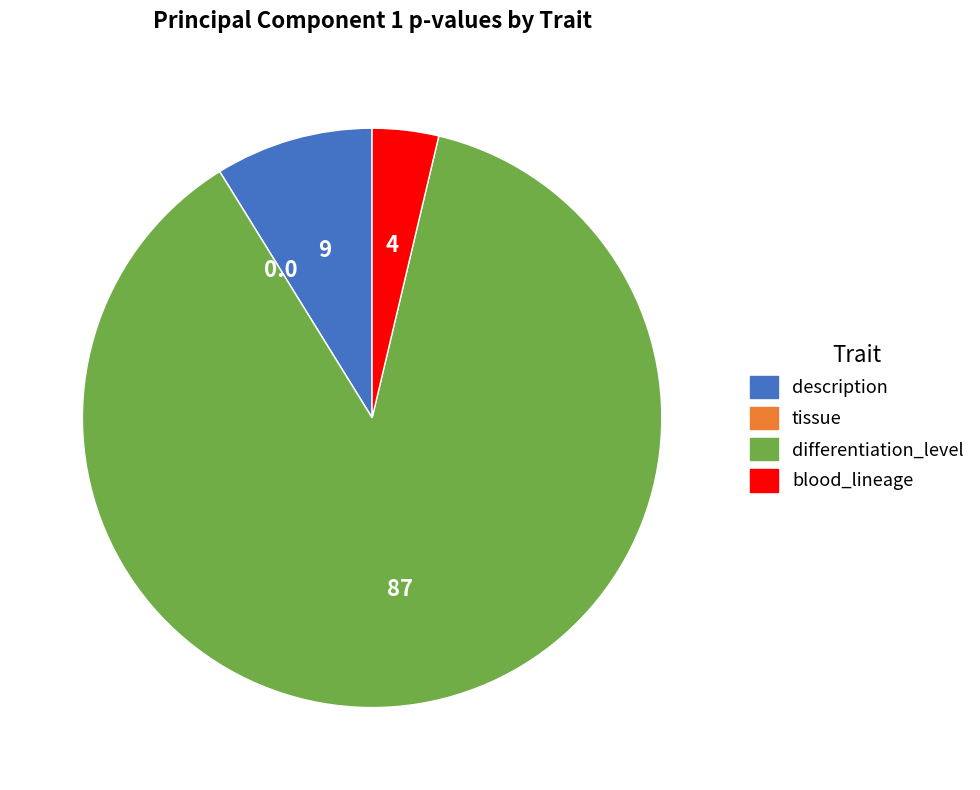

Which category has the biggest portion of the pie?

differentiation_level